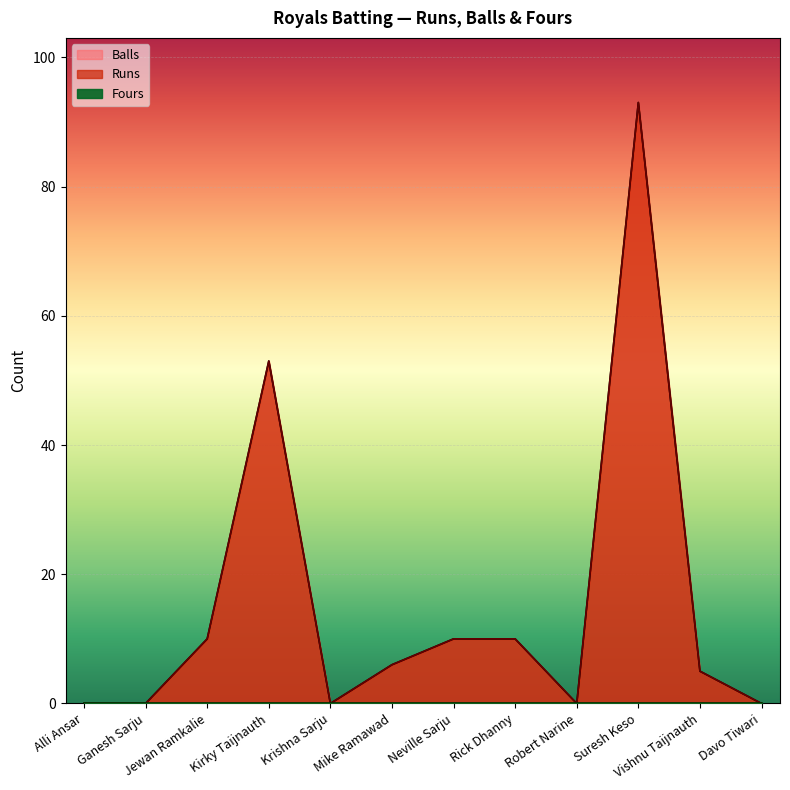

At which label does Runs first exceed 6?

Jewan Ramkalie